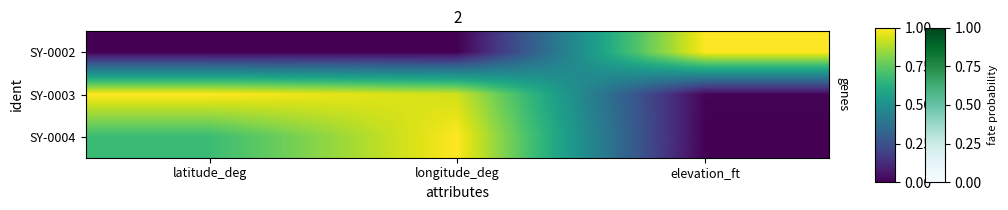

Reading left to right, what are all the values shown in this chart?

SY-0002: latitude_deg=0.0	longitude_deg=0.0	elevation_ft=1.0
SY-0003: latitude_deg=1.0	longitude_deg=0.9	elevation_ft=0.0
SY-0004: latitude_deg=0.7	longitude_deg=1.0	elevation_ft=0.0